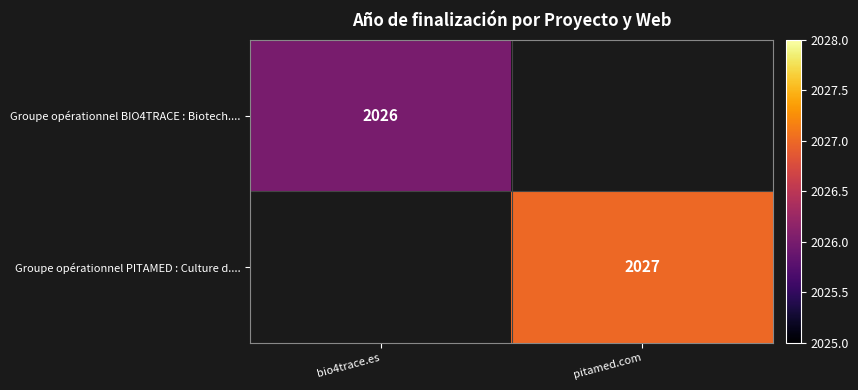

Is it true that Groupe opérationnel BIO4TRACE : Biotech.... equals 2026 at bio4trace.es?

True